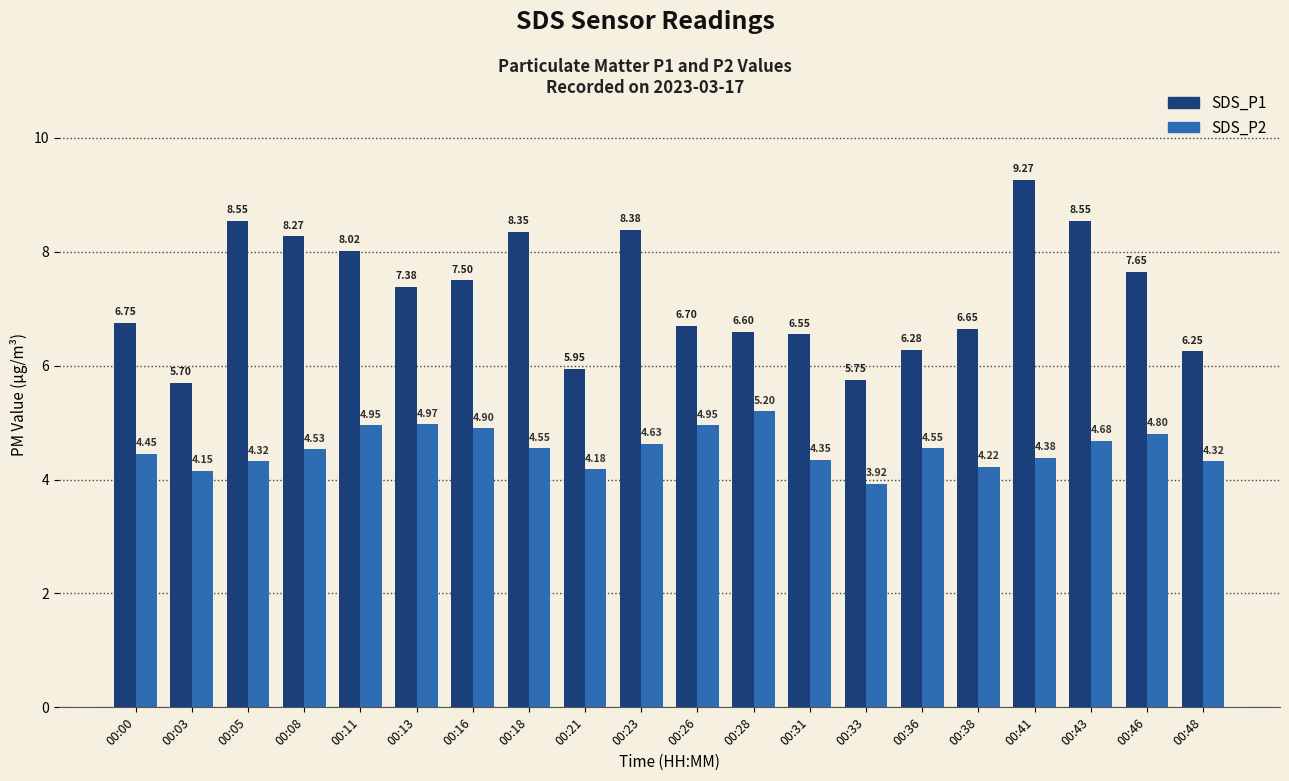

Which category has the highest value in the SDS_P2 series?

00:28